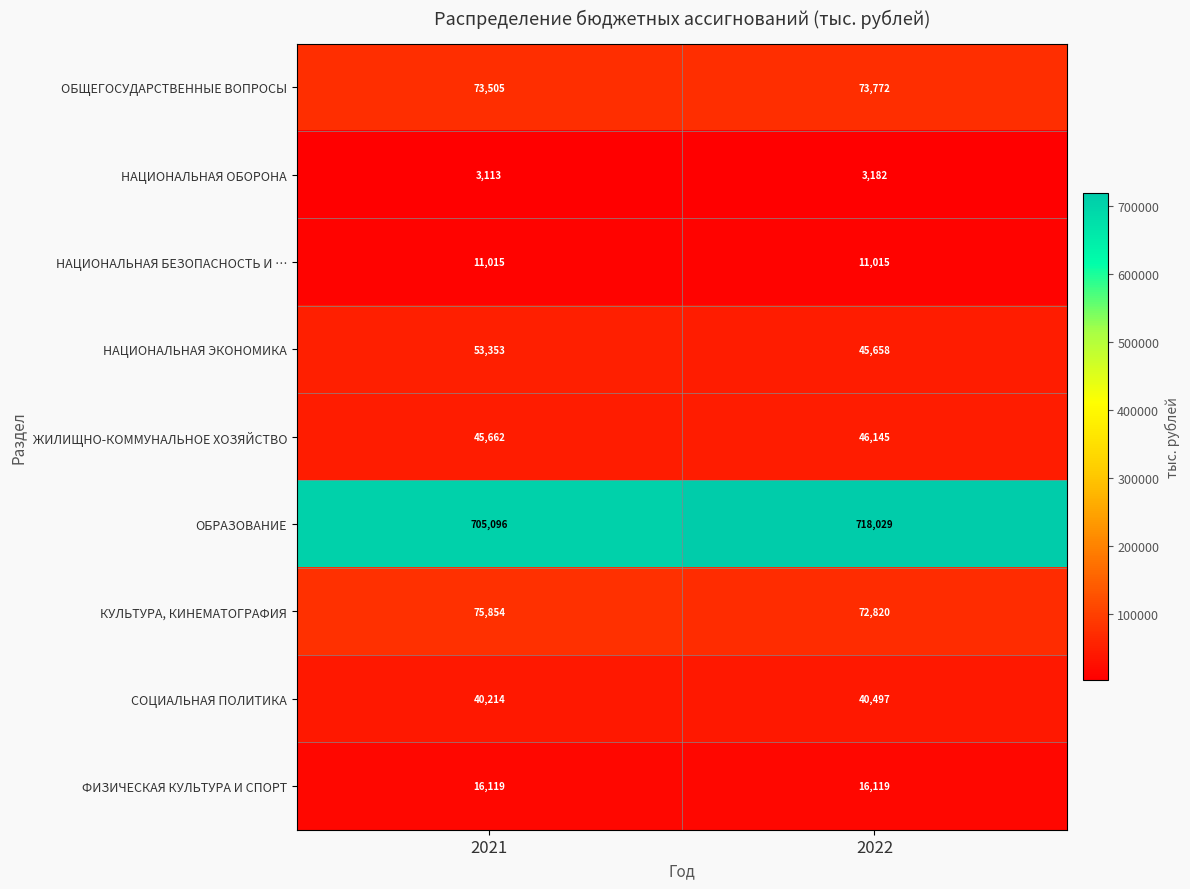

List the series in order of their peak value, highest first.

ОБРАЗОВАНИЕ, КУЛЬТУРА, КИНЕМАТОГРАФИЯ, ОБЩЕГОСУДАРСТВЕННЫЕ ВОПРОСЫ, НАЦИОНАЛЬНАЯ ЭКОНОМИКА, ЖИЛИЩНО-КОММУНАЛЬНОЕ ХОЗЯЙСТВО, СОЦИАЛЬНАЯ ПОЛИТИКА, ФИЗИЧЕСКАЯ КУЛЬТУРА И СПОРТ, НАЦИОНАЛЬНАЯ БЕЗОПАСНОСТЬ И …, НАЦИОНАЛЬНАЯ ОБОРОНА